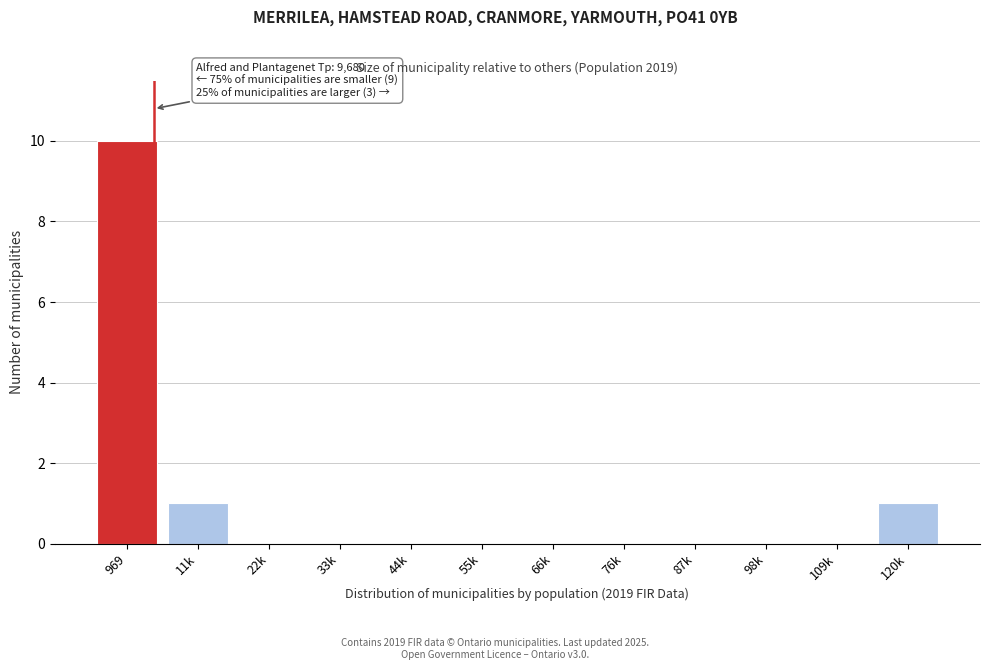

Reading left to right, transcribe all the data shown in this chart.

969=10	11k=1	22k=0	33k=0	44k=0	55k=0	66k=0	76k=0	87k=0	98k=0	109k=0	120k=1